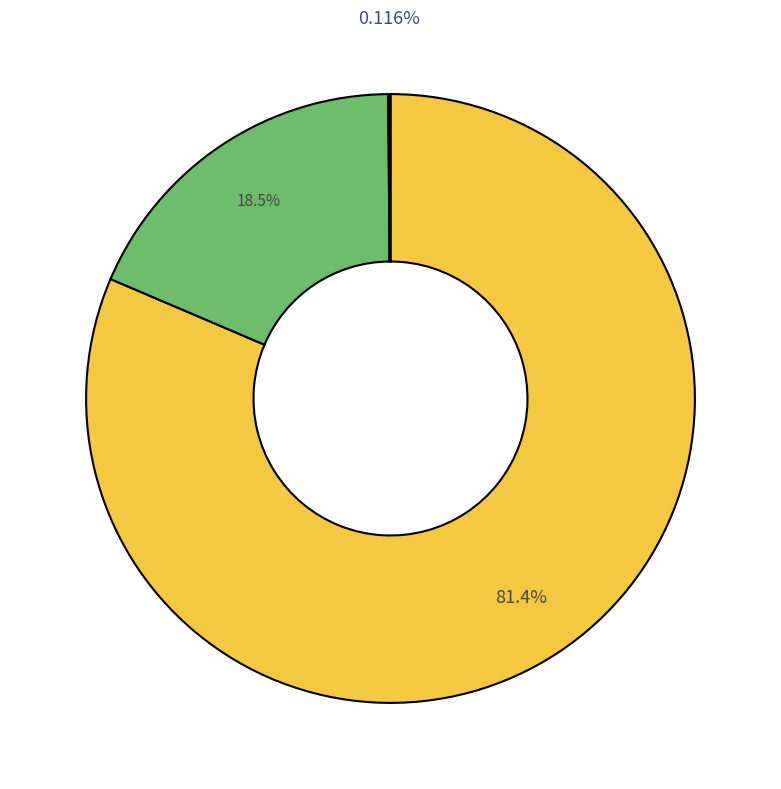

Is there a majority slice in this chart?

Yes